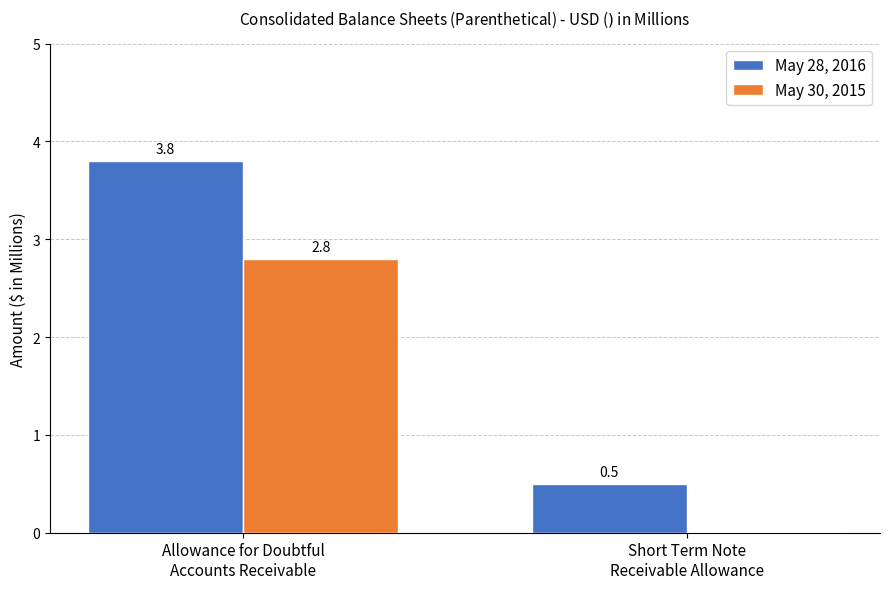

Count the May 28, 2016 values in the range 0 to 3.

1